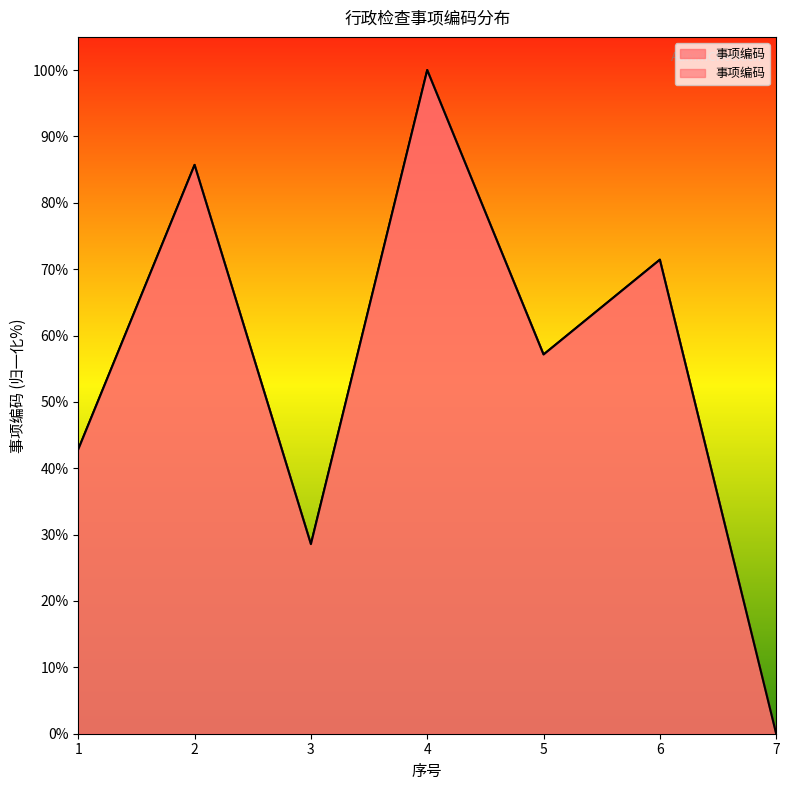

How many points are higher than both their immediate neighbors (excluding endpoints)?

3